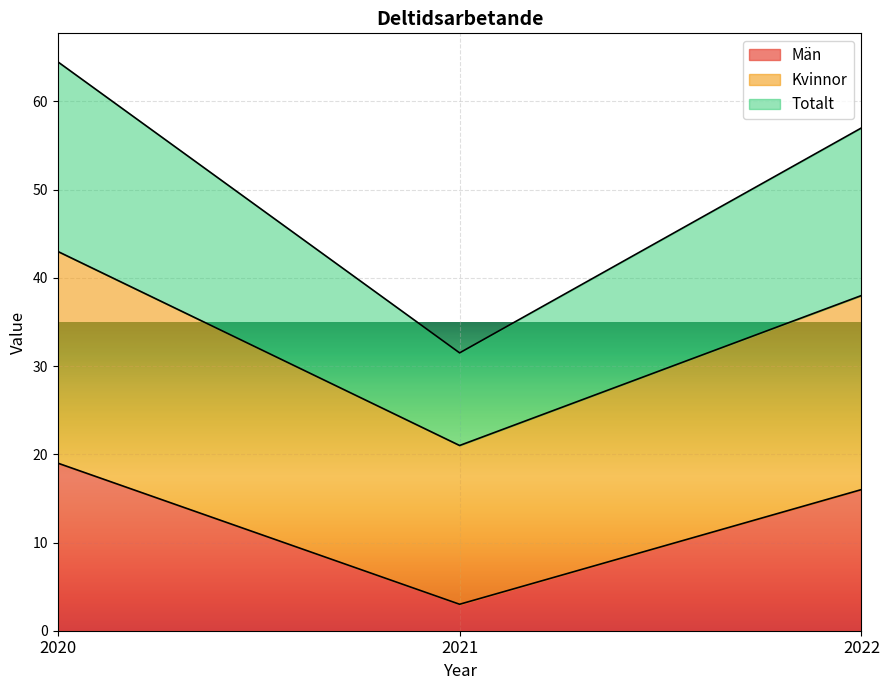

The value of Kvinnor at 2020 is 24.5. True or false?

False